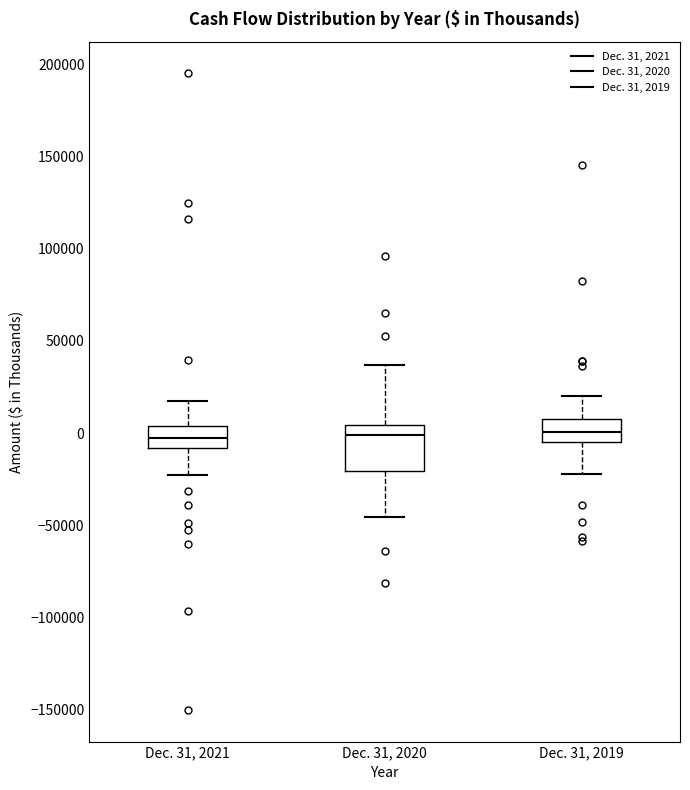

Which box is the tallest, from its lower edge to its upper edge?

Dec. 31, 2020